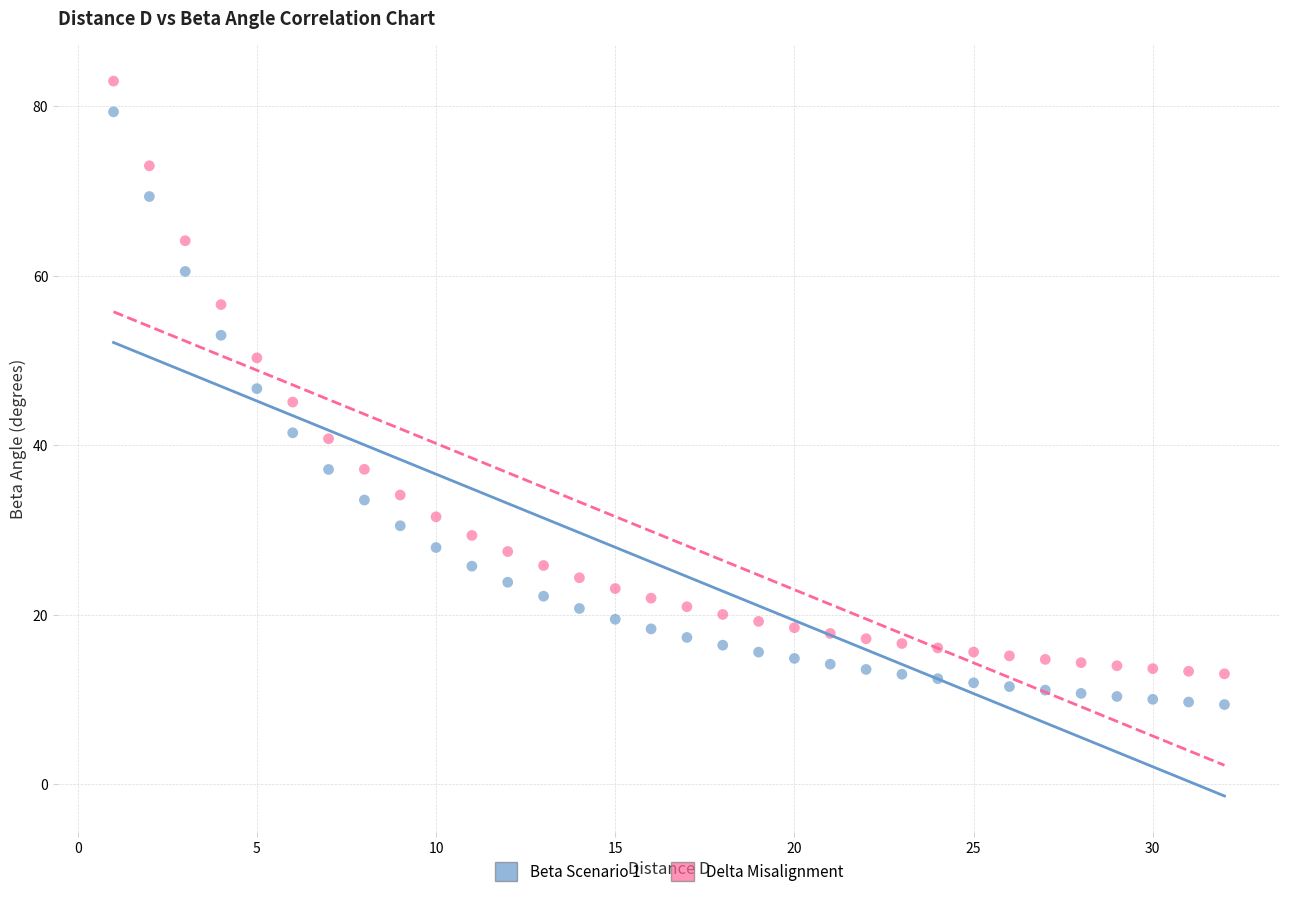

Which series contains the lowest Y value?

Beta Scenario 1